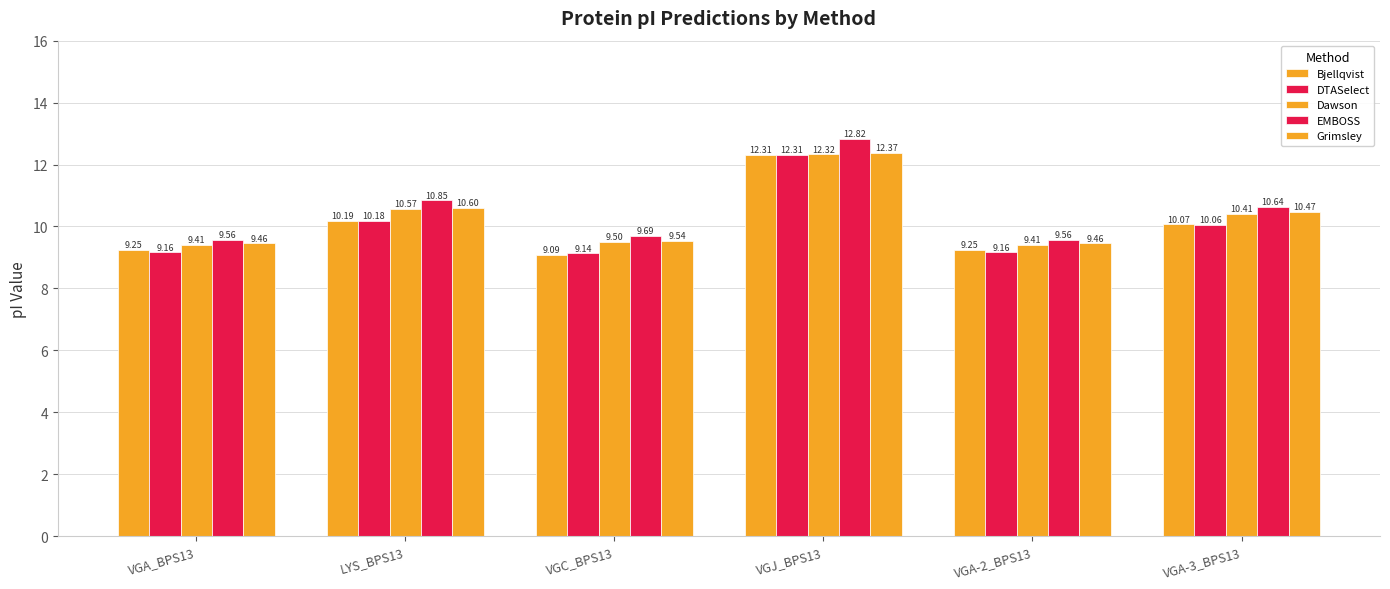

What is the difference between the maximum and second lowest values in the EMBOSS series?

3.3